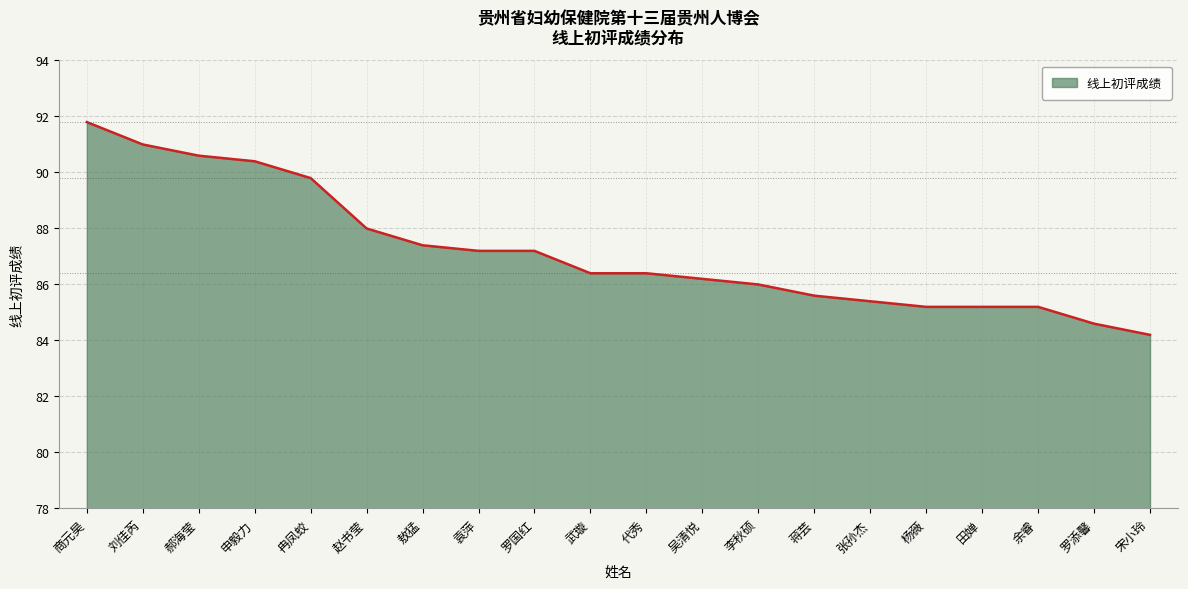

What is the greatest value displayed?

91.8